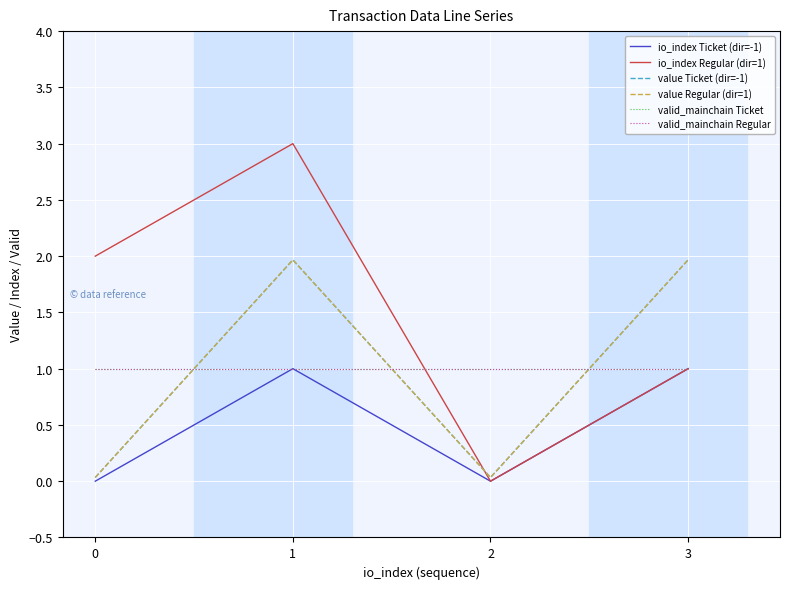

True or false: io_index Ticket (dir=-1) and io_index Regular (dir=1) cross at least once.

False